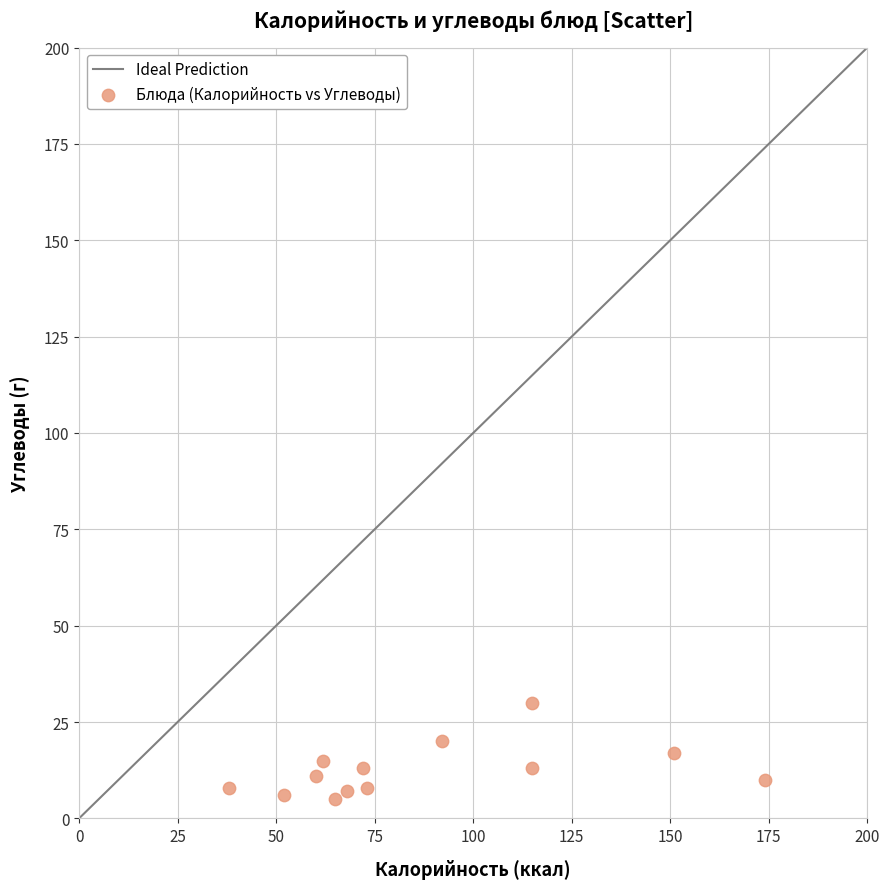

What is the range of Y values (max minus min)?

25